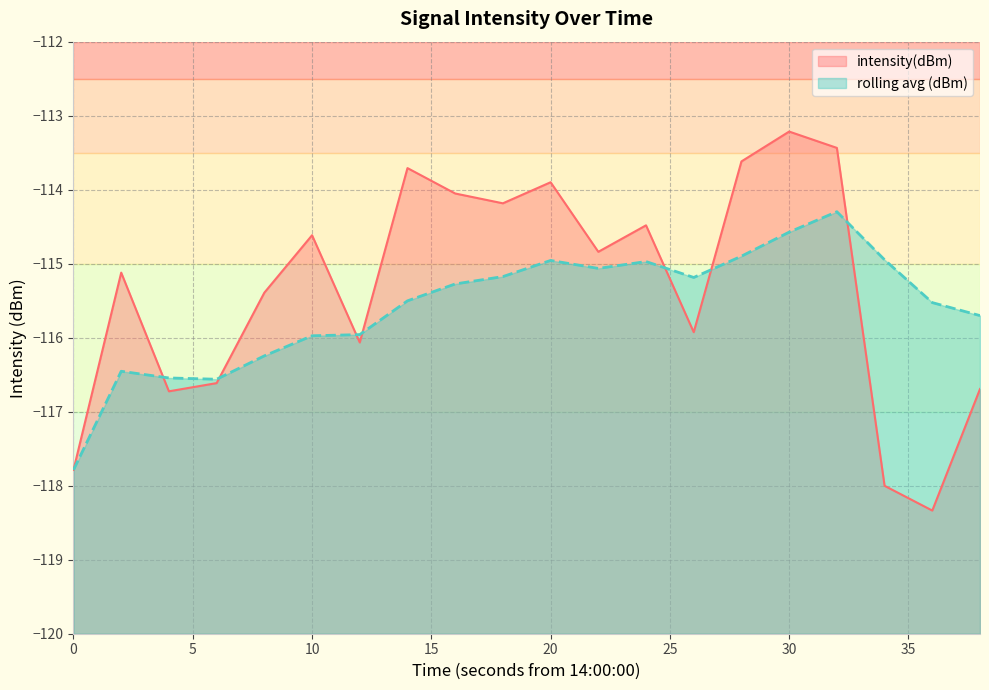

Does the chart display data point markers on the line(s)?

No